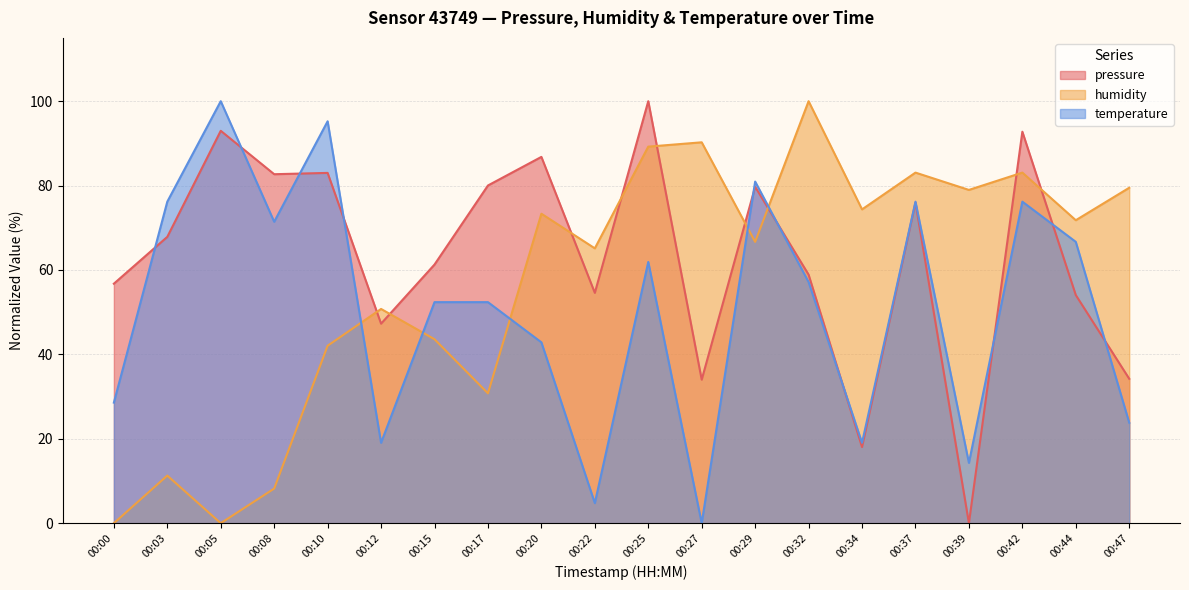

At which category does pressure reach its first local peak?

00:05